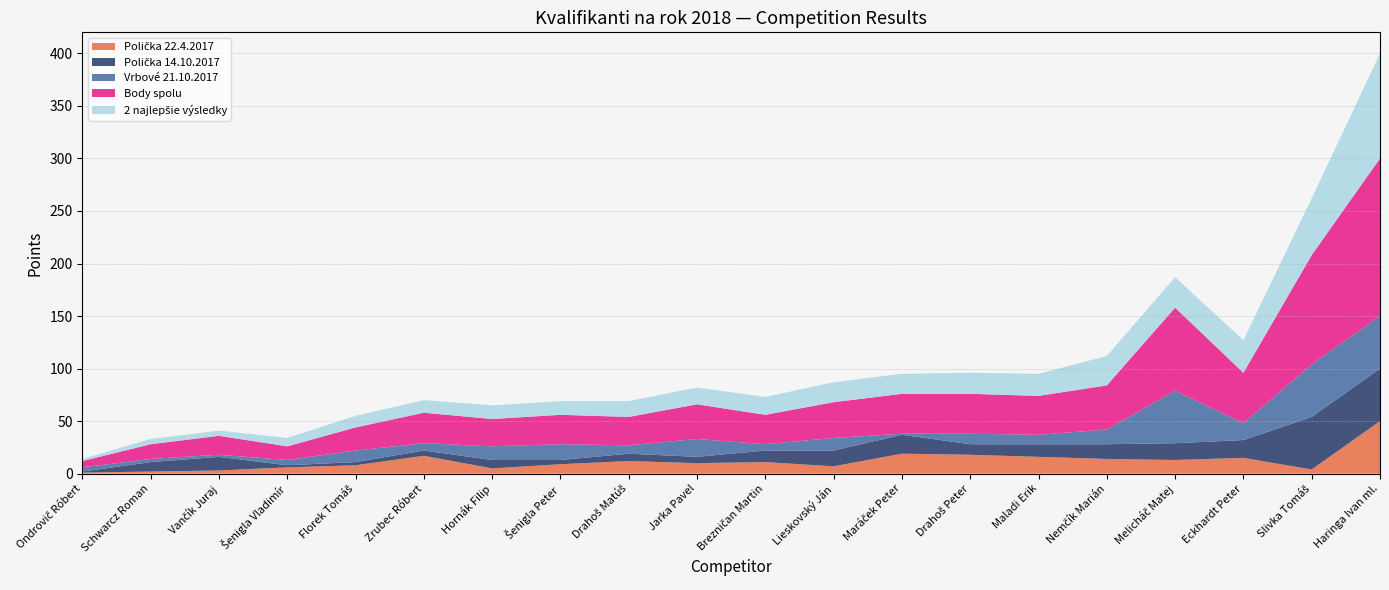

Reading right to left, list all the values displayed in this chart.

Polička 22.4.2017: Haringa Ivan ml.=50	Slivka Tomáš=4	Eckhardt Peter=15	Melicháč Matej=13	Nemčík Marián=14	Maladi Erik=16	Drahoš Peter=18	Maráček Peter=19	Lieskovský Ján=7	Brezničan Martin=11	Jarka Pavel=10	Drahoš Matúš=12	Šenigla Peter=9	Hornák Filip=5	Zrubec Róbert=17	Florek Tomáš=8	Šenigla Vladimír=6	Vančík Juraj=3	Schwarcz Roman=2	Ondrovič Róbert=1
Polička 14.10.2017: Haringa Ivan ml.=50	Slivka Tomáš=50	Eckhardt Peter=17	Melicháč Matej=16	Nemčík Marián=14	Maladi Erik=12	Drahoš Peter=10	Maráček Peter=18	Lieskovský Ján=15	Brezničan Martin=11	Jarka Pavel=6	Drahoš Matúš=7	Šenigla Peter=4	Hornák Filip=8	Zrubec Róbert=5	Florek Tomáš=3	Šenigla Vladimír=2	Vančík Juraj=13	Schwarcz Roman=9	Ondrovič Róbert=1
Vrbové 21.10.2017: Haringa Ivan ml.=50	Slivka Tomáš=50	Eckhardt Peter=16	Melicháč Matej=50	Nemčík Marián=14	Maladi Erik=9	Drahoš Peter=10	Maráček Peter=1	Lieskovský Ján=12	Brezničan Martin=6	Jarka Pavel=17	Drahoš Matúš=8	Šenigla Peter=15	Hornák Filip=13	Zrubec Róbert=7	Florek Tomáš=11	Šenigla Vladimír=5	Vančík Juraj=2	Schwarcz Roman=3	Ondrovič Róbert=4
Body spolu: Haringa Ivan ml.=150	Slivka Tomáš=104	Eckhardt Peter=48	Melicháč Matej=79	Nemčík Marián=42	Maladi Erik=37	Drahoš Peter=38	Maráček Peter=38	Lieskovský Ján=34	Brezničan Martin=28	Jarka Pavel=33	Drahoš Matúš=27	Šenigla Peter=28	Hornák Filip=26	Zrubec Róbert=29	Florek Tomáš=22	Šenigla Vladimír=13	Vančík Juraj=18	Schwarcz Roman=14	Ondrovič Róbert=6
2 najlepšie výsledky: Haringa Ivan ml.=100	Slivka Tomáš=54	Eckhardt Peter=31	Melicháč Matej=29	Nemčík Marián=28	Maladi Erik=21	Drahoš Peter=20	Maráček Peter=19	Lieskovský Ján=19	Brezničan Martin=17	Jarka Pavel=16	Drahoš Matúš=15	Šenigla Peter=13	Hornák Filip=13	Zrubec Róbert=12	Florek Tomáš=11	Šenigla Vladimír=8	Vančík Juraj=5	Schwarcz Roman=5	Ondrovič Róbert=2